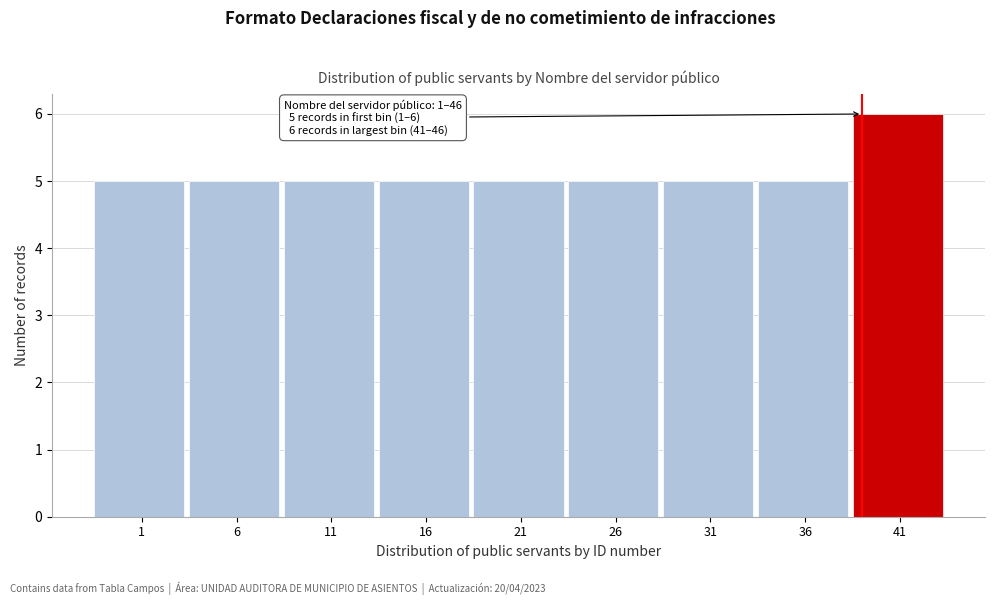

Reading right to left, extract all data points from this chart.

6	5	5	5	5	5	5	5	5